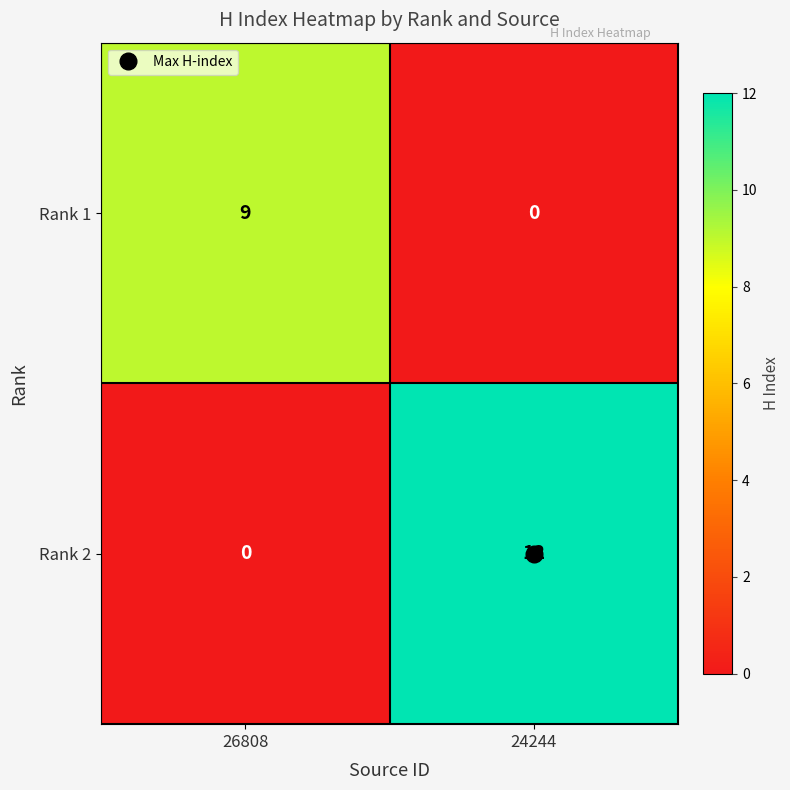

Between 26808 and 24244, which series saw the biggest shift?

Rank 2